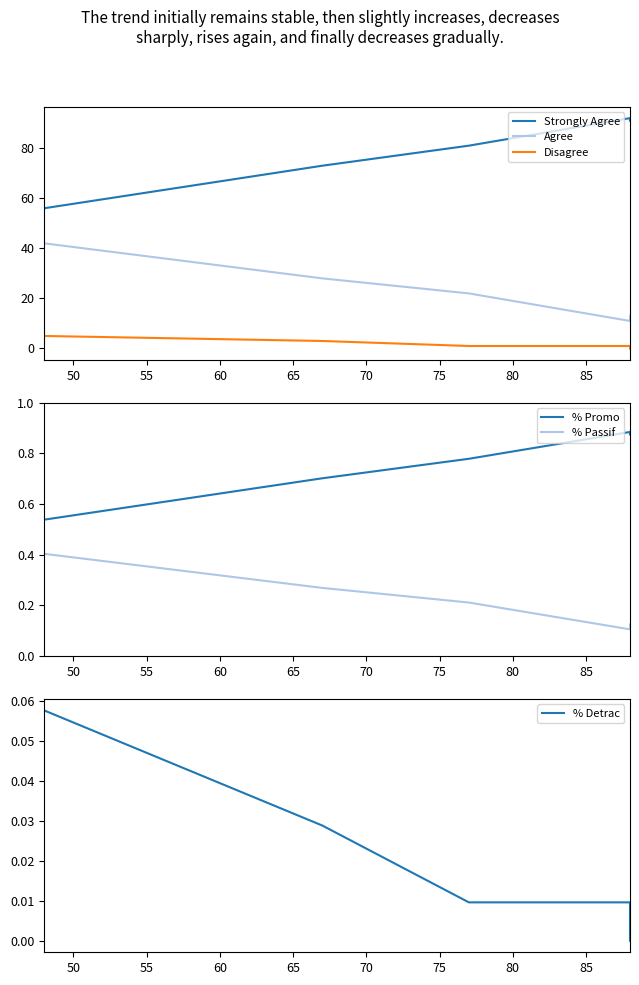

Count the Disagree values in the range 1 to 3.

3